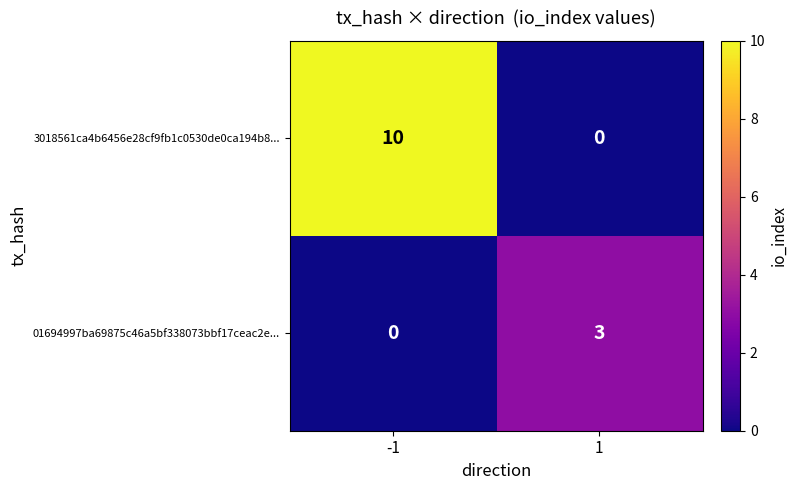

The value of 01694997ba69875c46a5bf338073bbf17ceac2e... at 1 is 1. True or false?

False